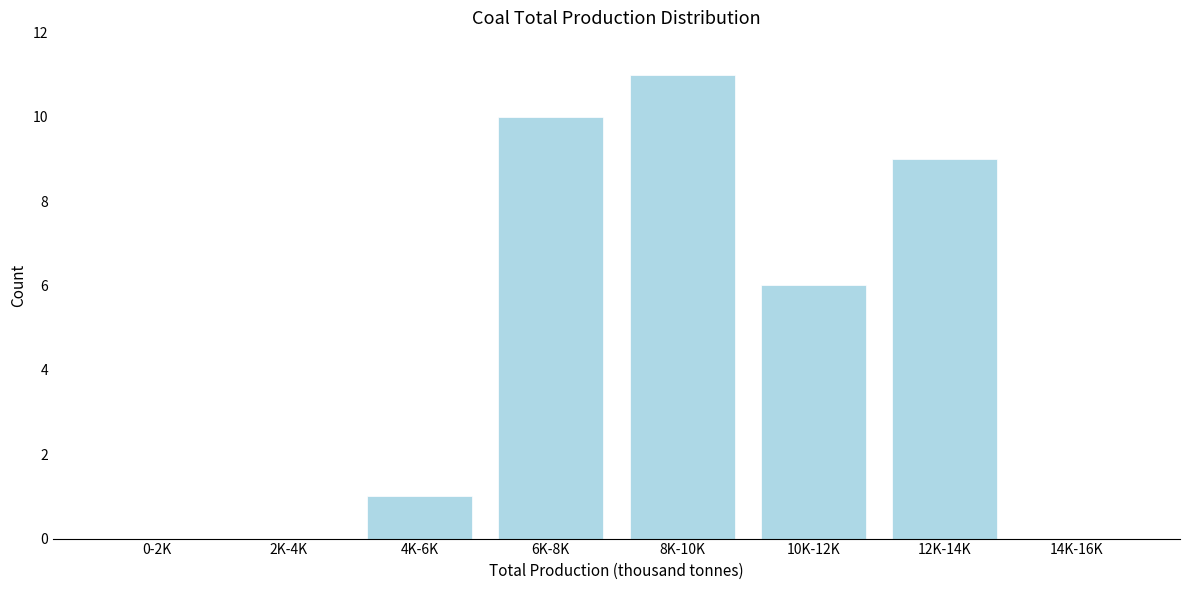

Reading right to left, transcribe all the data shown in this chart.

14K-16K=0	12K-14K=9	10K-12K=6	8K-10K=11	6K-8K=10	4K-6K=1	2K-4K=0	0-2K=0